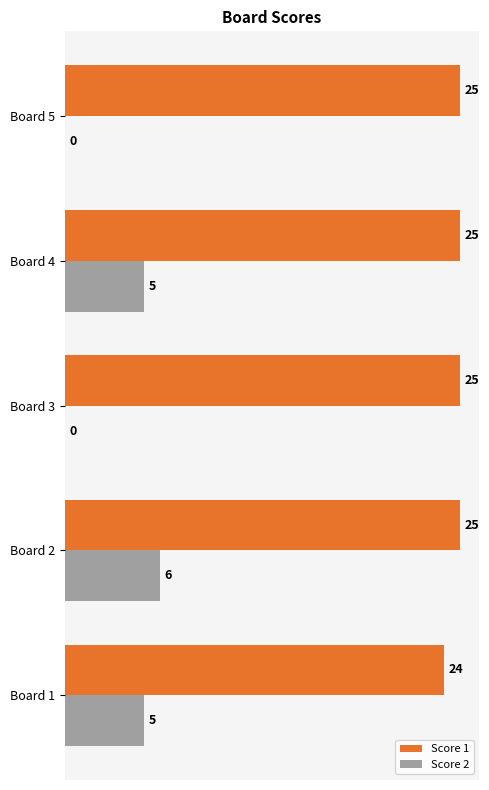

How many Score 1 values are between 25 and 26?

4